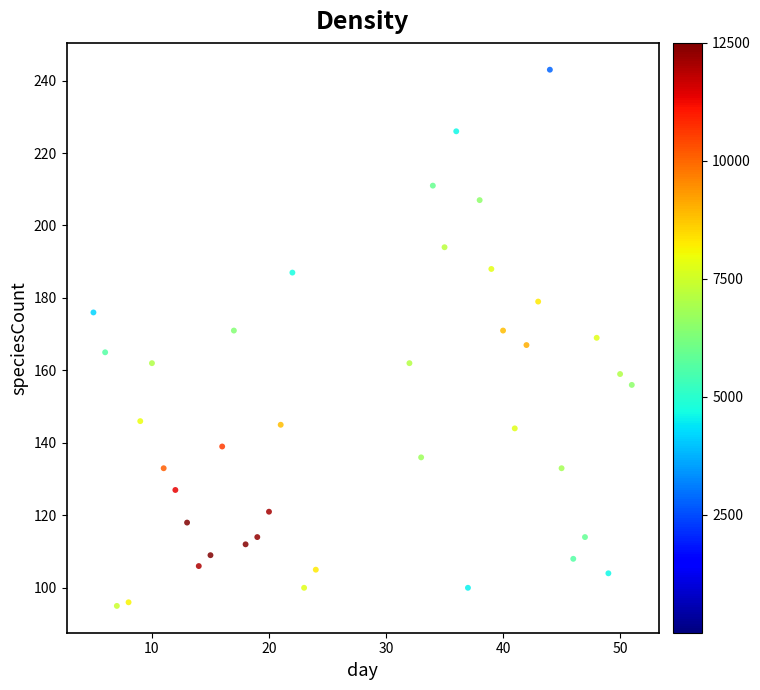

What is the range of Y values (max minus min)?

148